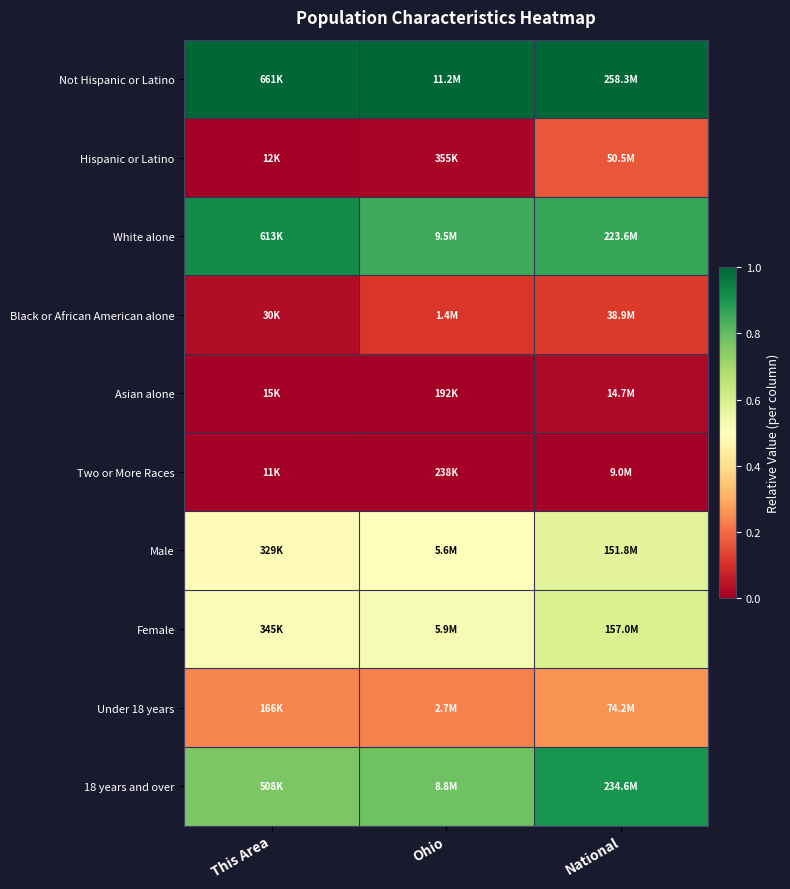

What is the total value across all series at National?

4.5